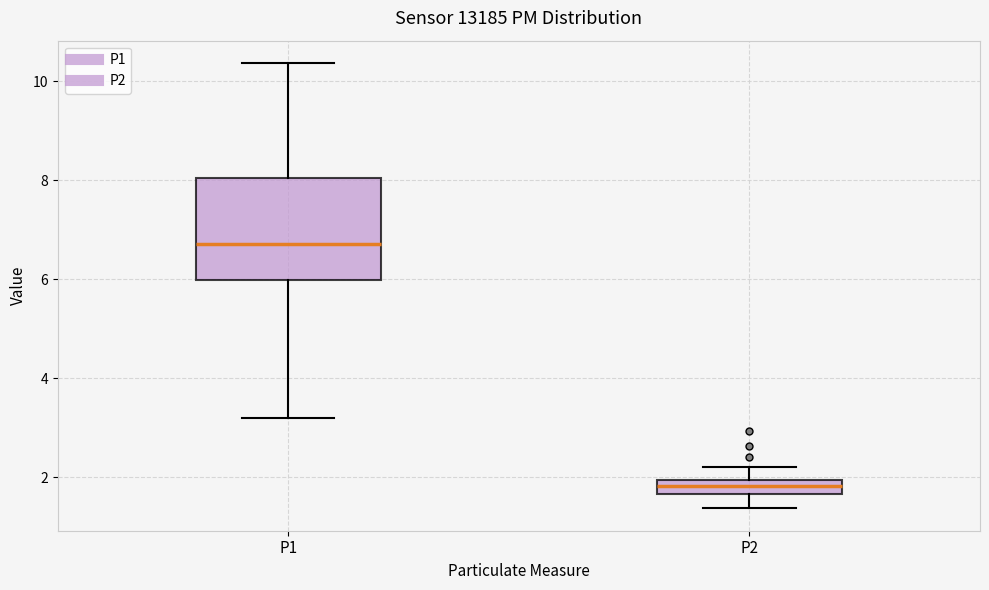

Where is the upper edge of the box for P1 on the y-axis? The values are not printed on the chart, so give them approximately, as read against the axis.

8.0